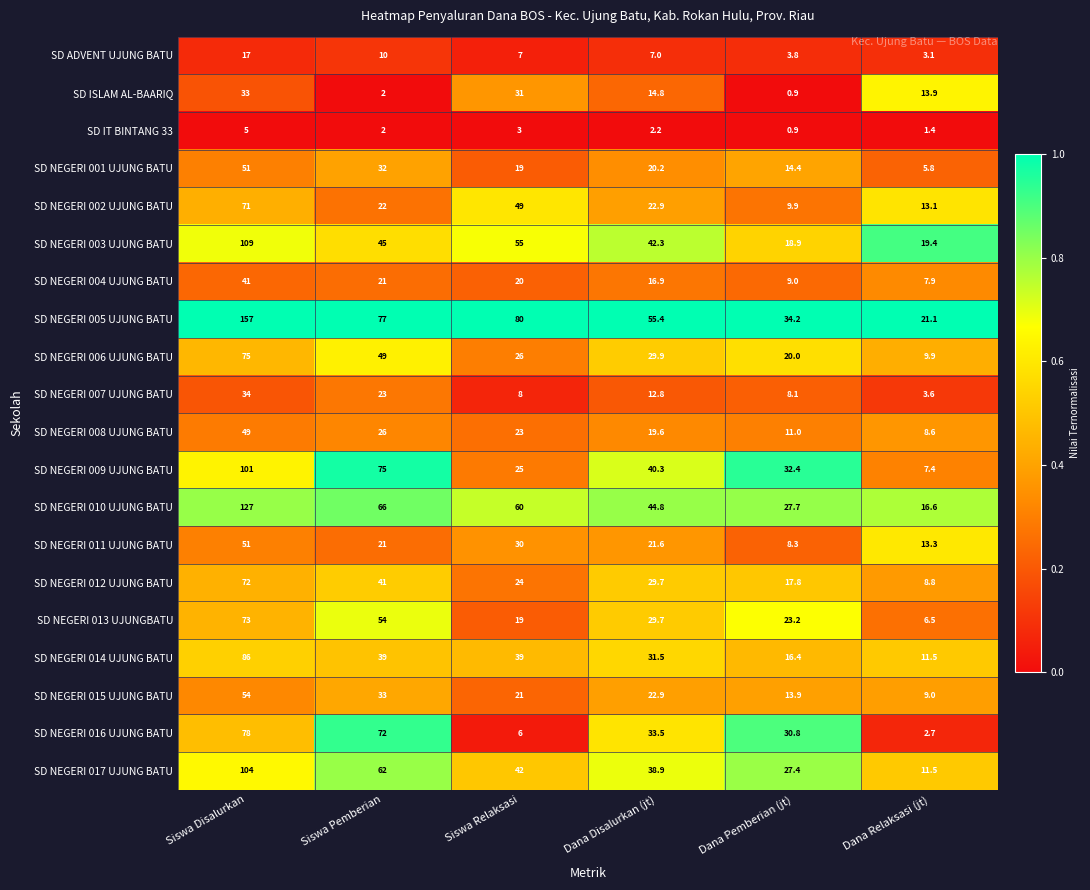

How many data points in SD NEGERI 011 UJUNG BATU are less than 21?

2